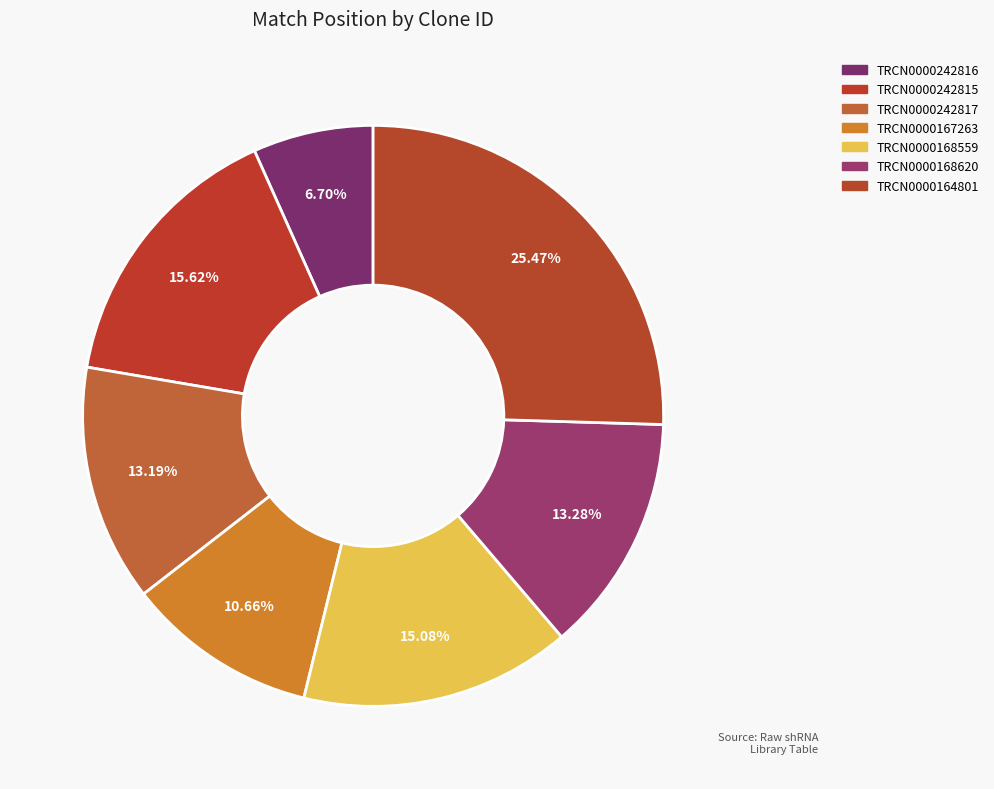

How many slices are in this pie chart?

7